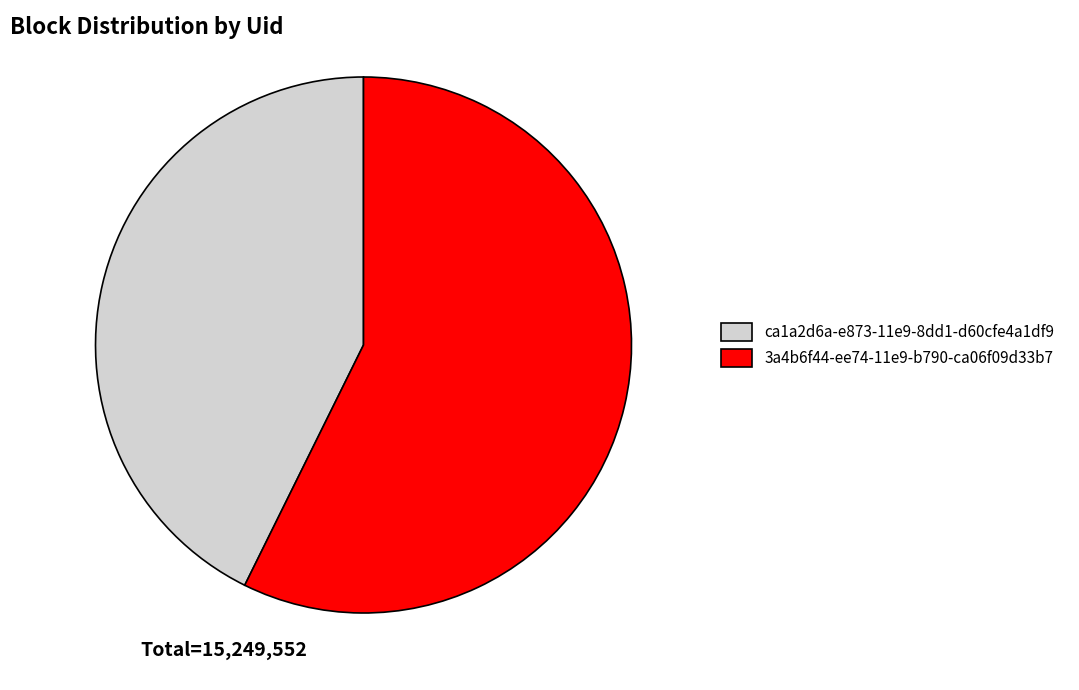

Rank the categories by value from highest to lowest.

3a4b6f44-ee74-11e9-b790-ca06f09d33b7, ca1a2d6a-e873-11e9-8dd1-d60cfe4a1df9